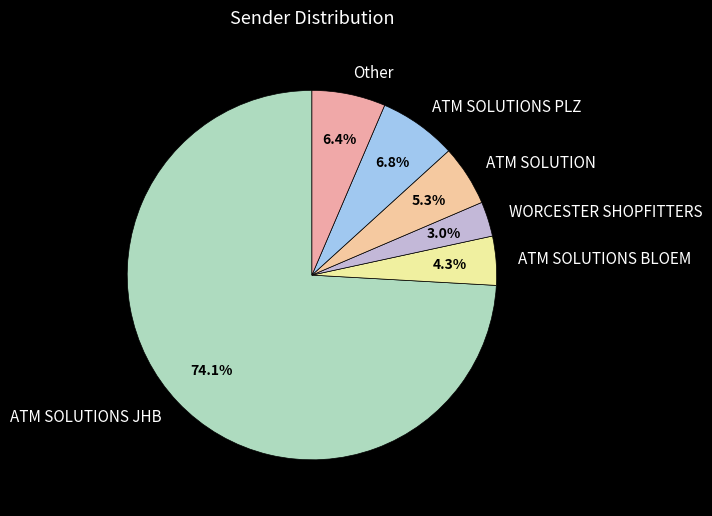

Which category has the smallest portion of the pie?

WORCESTER SHOPFITTERS